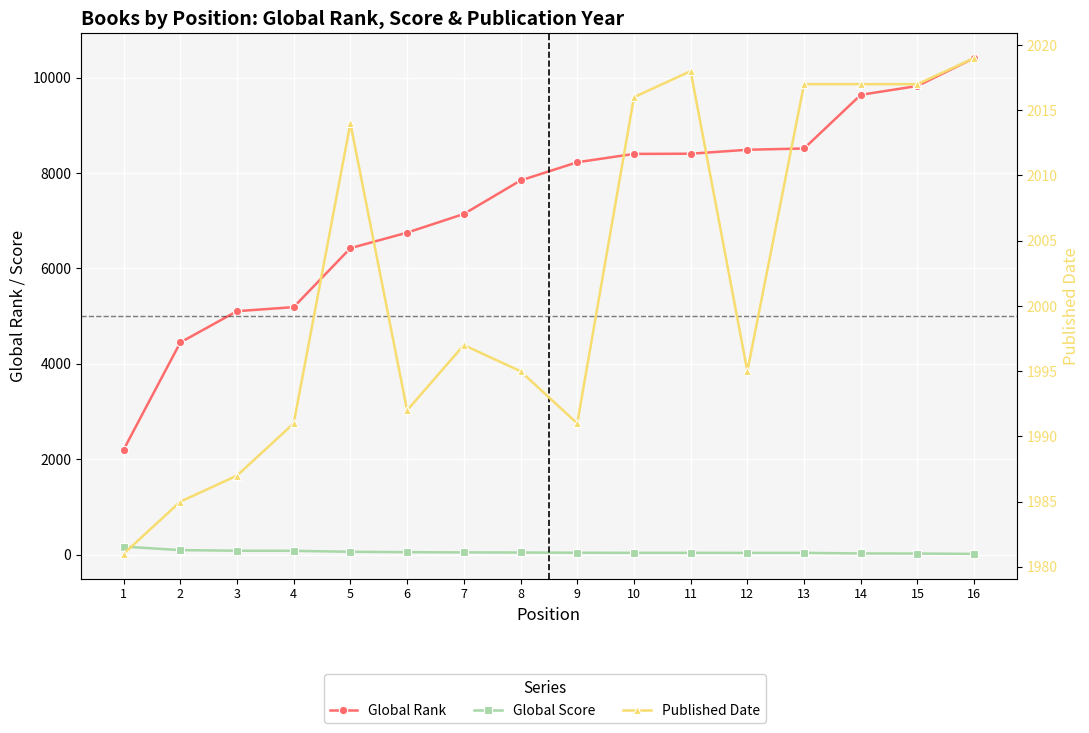

Does the chart display data point markers on the line(s)?

Yes